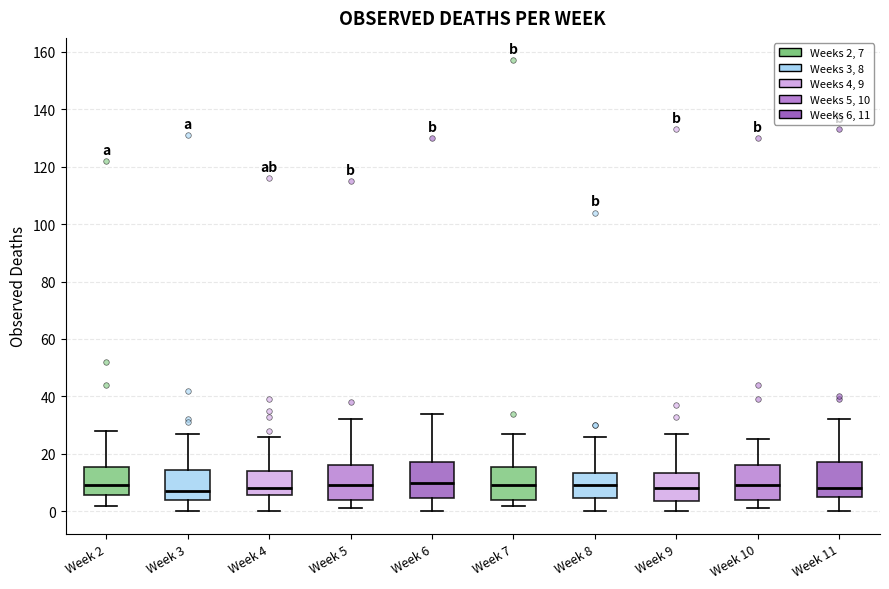

Where does the upper whisker of the box for Week 9 end on the y-axis? The values are not printed on the chart, so give them approximately, as read against the axis.

28